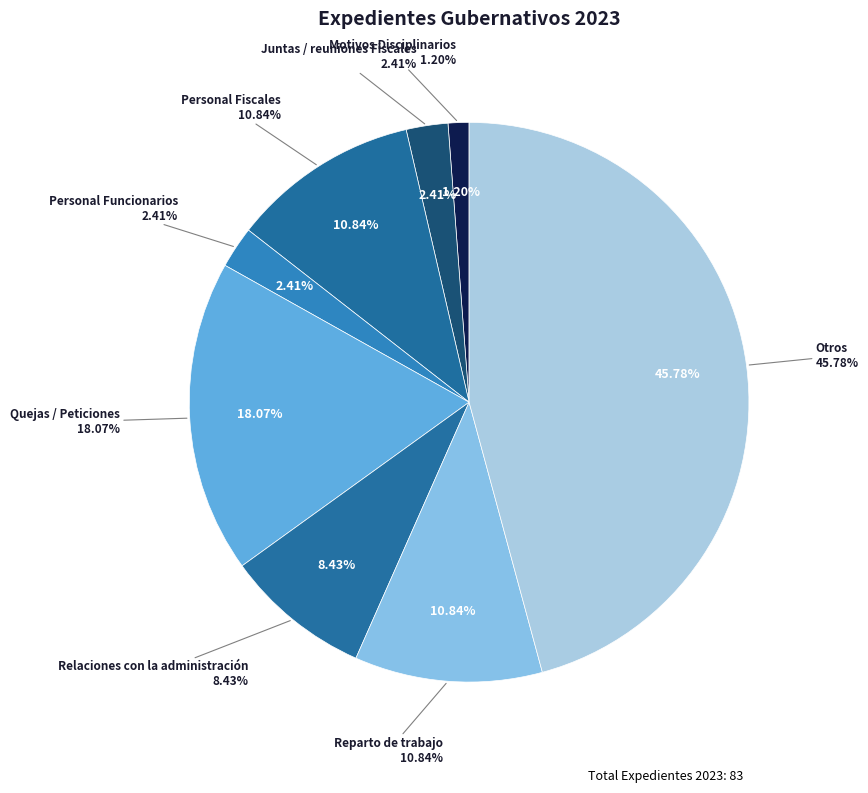

What percentage is the Otros slice, to the nearest percent?

46%